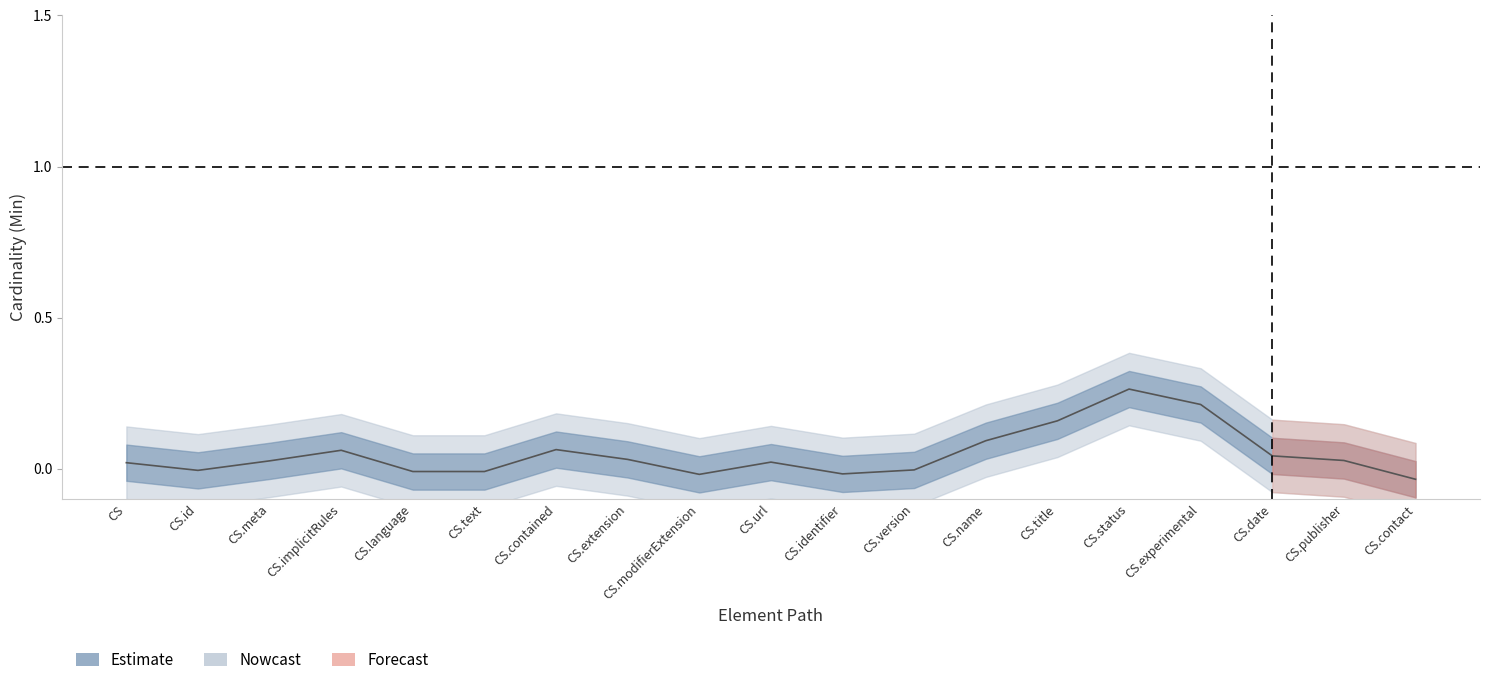

True or false: the data shows -0.0 at CS.modifierExtension.

False